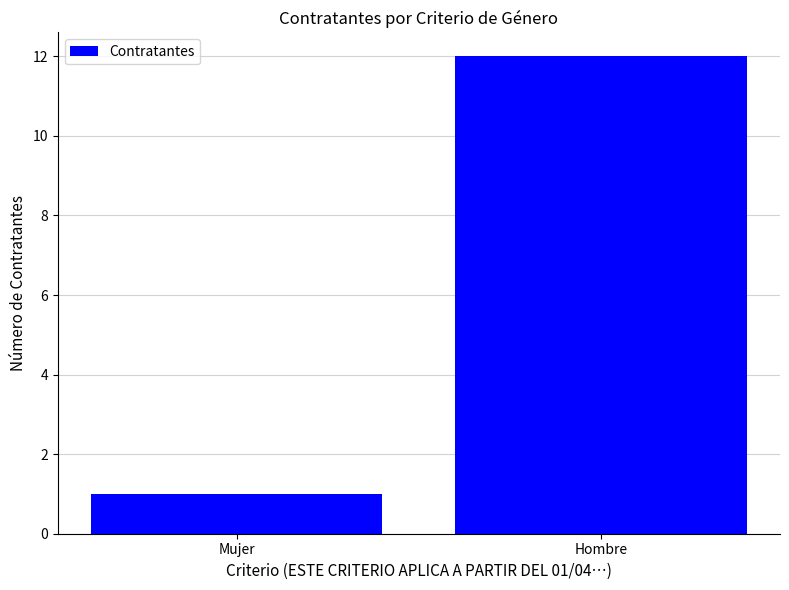

What is the change in value from Mujer to Hombre?

+11